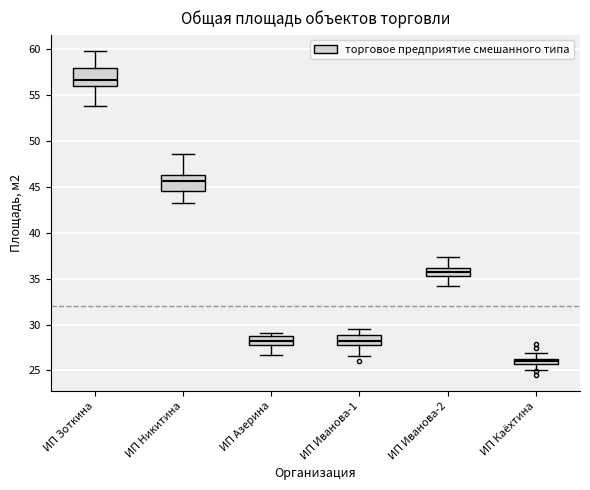

Where is the lower edge of the box for ИП Никитина on the y-axis? The values are not printed on the chart, so give them approximately, as read against the axis.

44.5